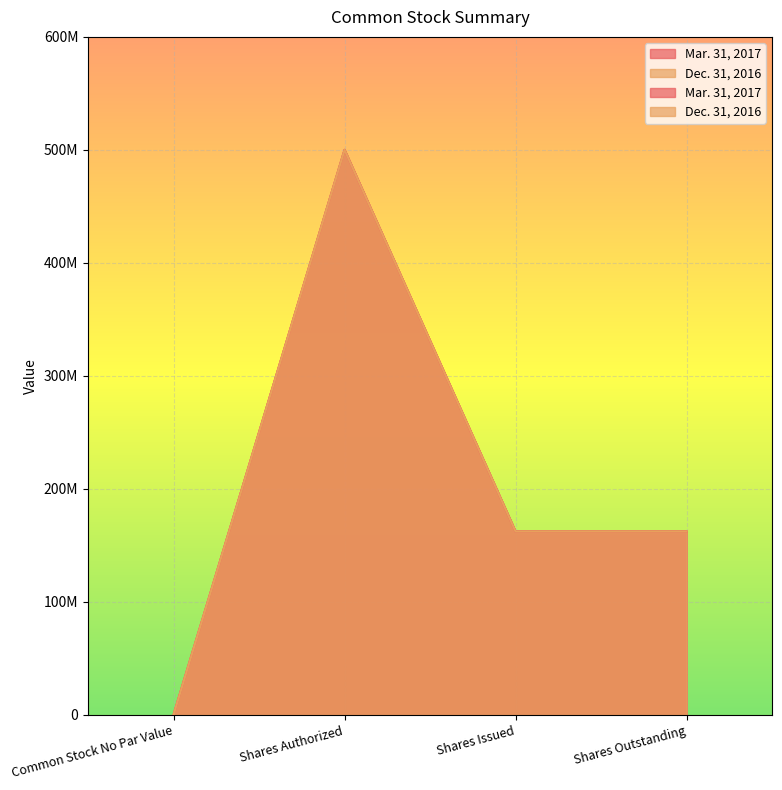

What is the label of the 3rd point from the right?

Shares Authorized